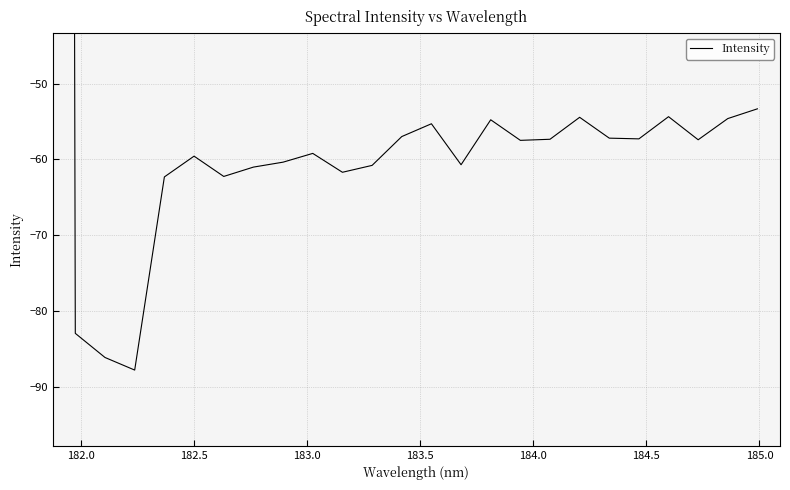

How many data points are above -57?

8